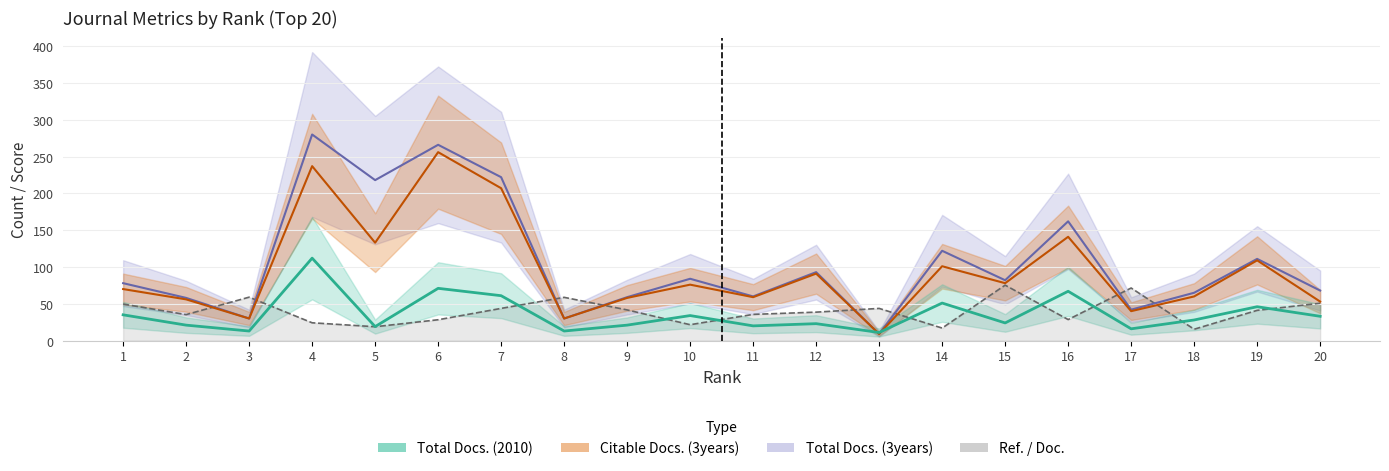

Reading left to right, extract all data points from this chart.

Total Docs. (2010): 1=35.0	2=21.0	3=13.0	4=112.0	5=19.0	6=71.0	7=61.0	8=13.0	9=21.0	10=34.0	11=20.0	12=23.0	13=11.0	14=51.0	15=24.0	16=67.0	17=16.0	18=28.0	19=46.0	20=33.0
Total Docs. (3years): 1=78.0	2=58.0	3=30.0	4=280.0	5=218.0	6=266.0	7=222.0	8=30.0	9=59.0	10=84.0	11=60.0	12=93.0	13=9.0	14=122.0	15=82.0	16=162.0	17=42.0	18=65.0	19=111.0	20=68.0
Citable Docs. (3years): 1=70.0	2=56.0	3=30.0	4=237.0	5=133.0	6=256.0	7=207.0	8=30.0	9=58.0	10=76.0	11=59.0	12=91.0	13=9.0	14=101.0	15=78.0	16=141.0	17=40.0	18=60.0	19=109.0	20=53.0
Ref. / Doc.: 1=49.6	2=35.3	3=59.0	4=24.2	5=18.8	6=28.3	7=43.8	8=58.8	9=41.7	10=21.6	11=35.6	12=38.6	13=43.7	14=17.0	15=75.3	16=28.6	17=71.4	18=15.4	19=41.1	20=50.8